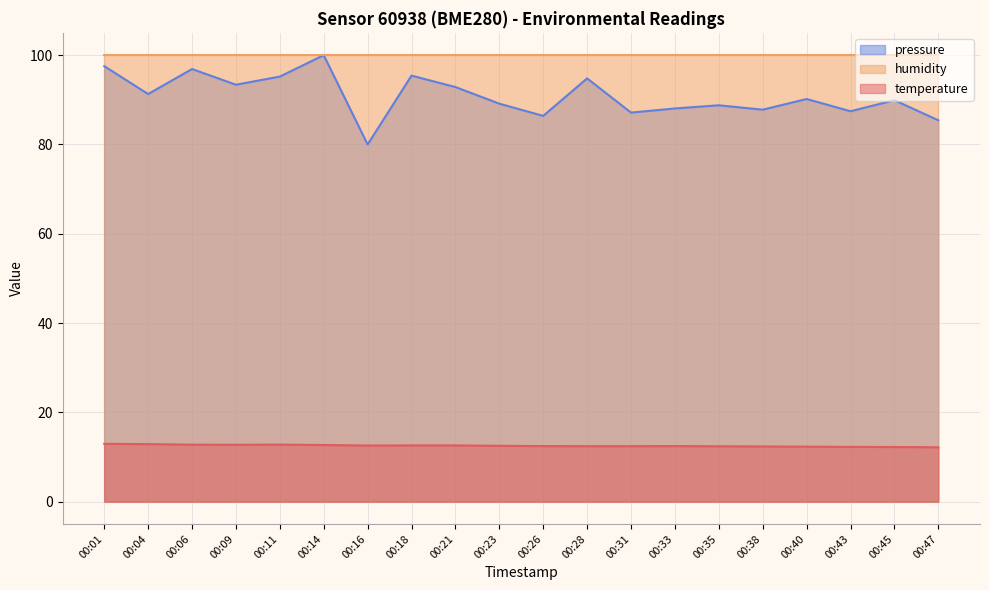

At which category is the sum across all series the highest?

00:14